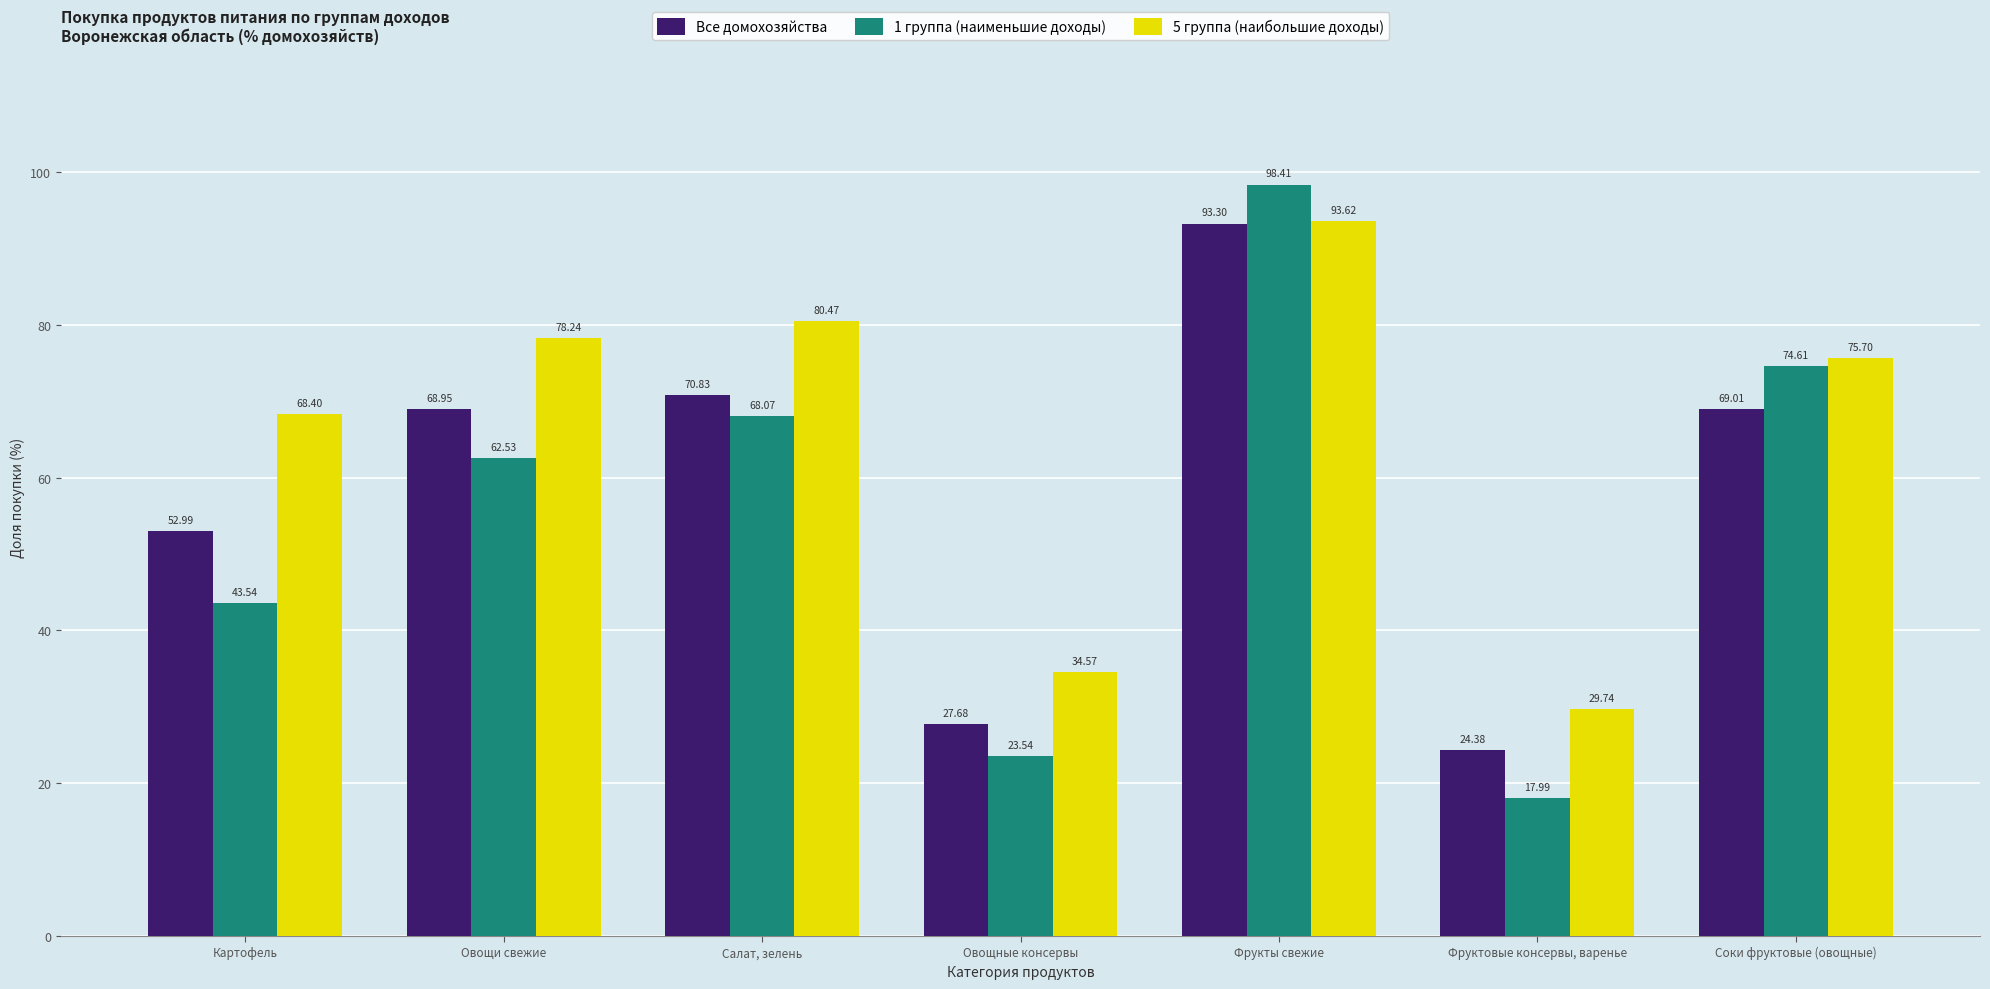

What is the difference between the highest and lowest values at Овощи свежие?

15.7